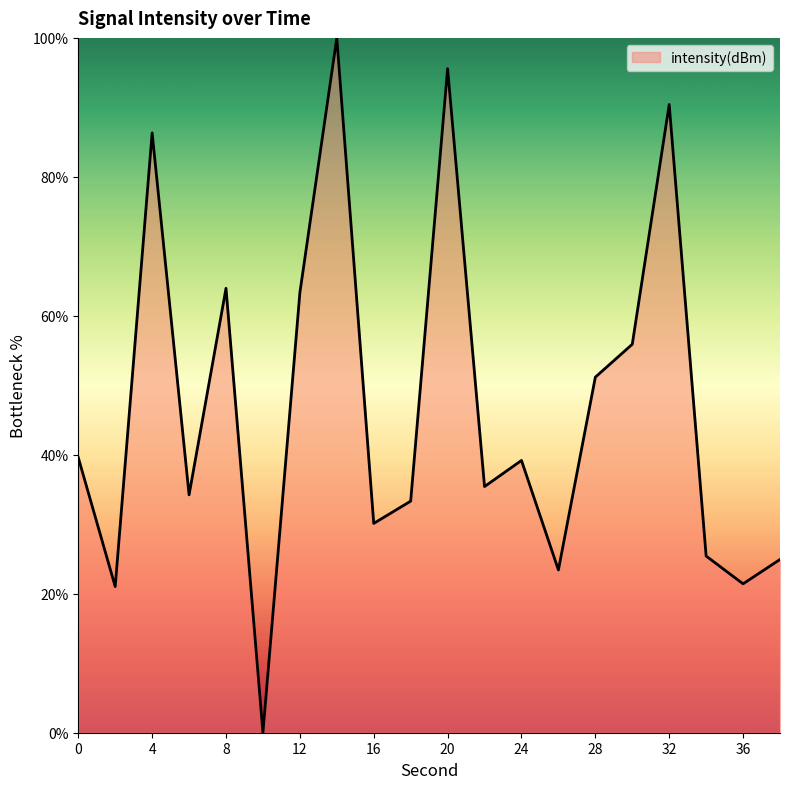

What is the difference between the maximum and minimum values?

100.0